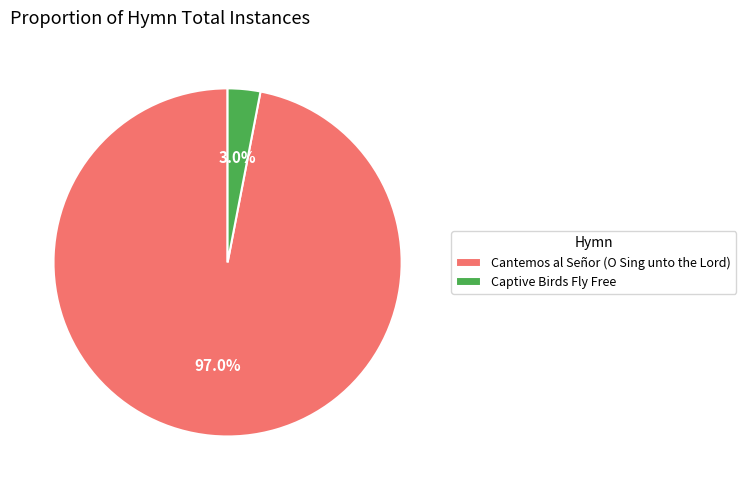

Count the number of slices in the pie.

2